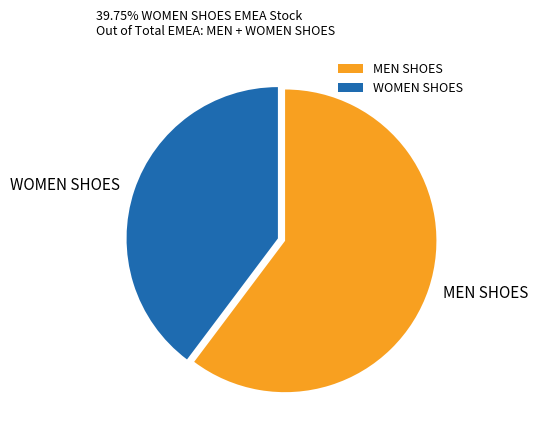

Is there any slice that represents more than half of the pie?

Yes